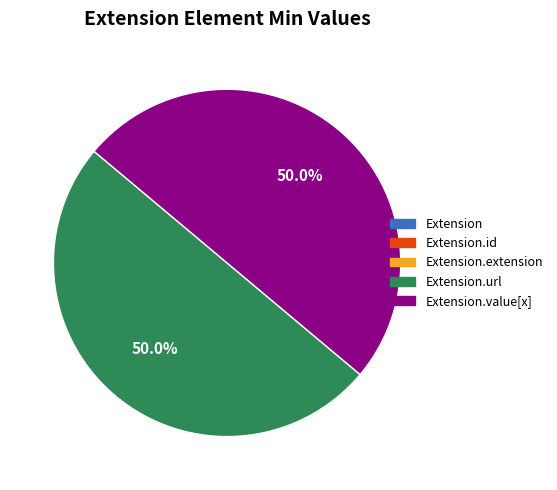

To the nearest percent, what is the average slice percentage?

20%